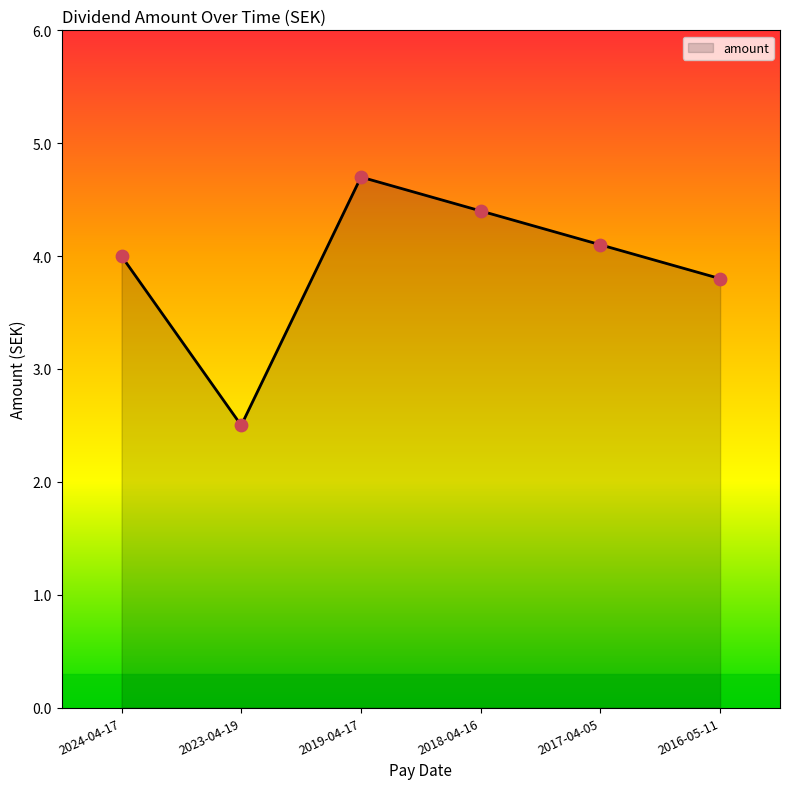

What is the ratio of the value at 2023-04-19 to the value at 2017-04-05?

0.6